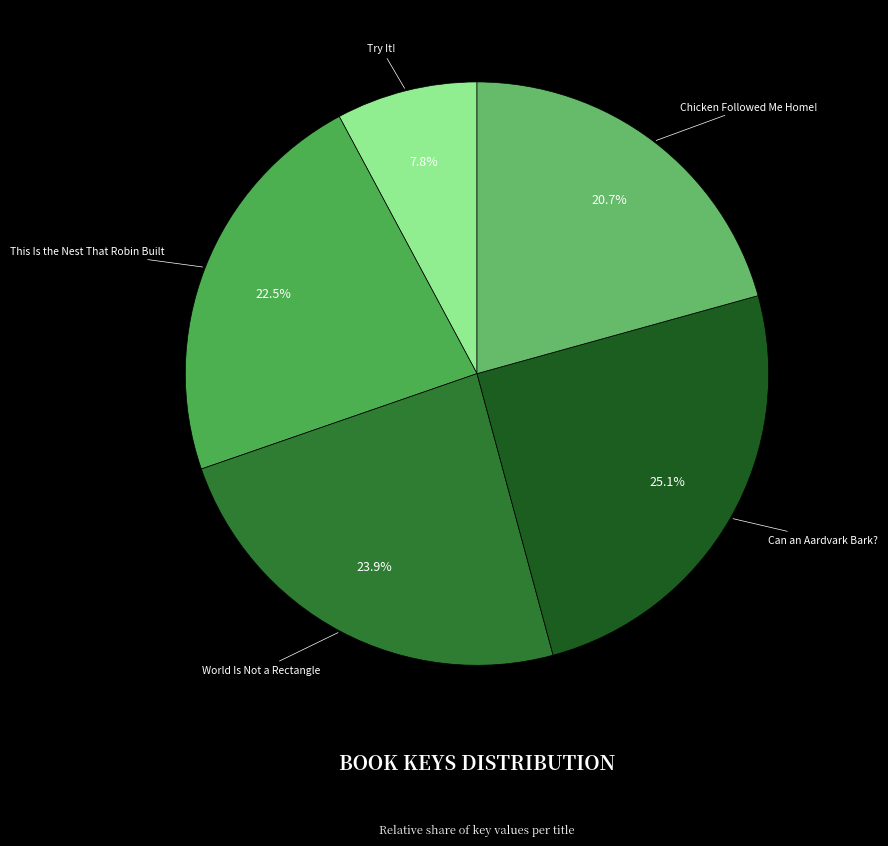

What percentage is NOT represented by Try It!?

92.2%